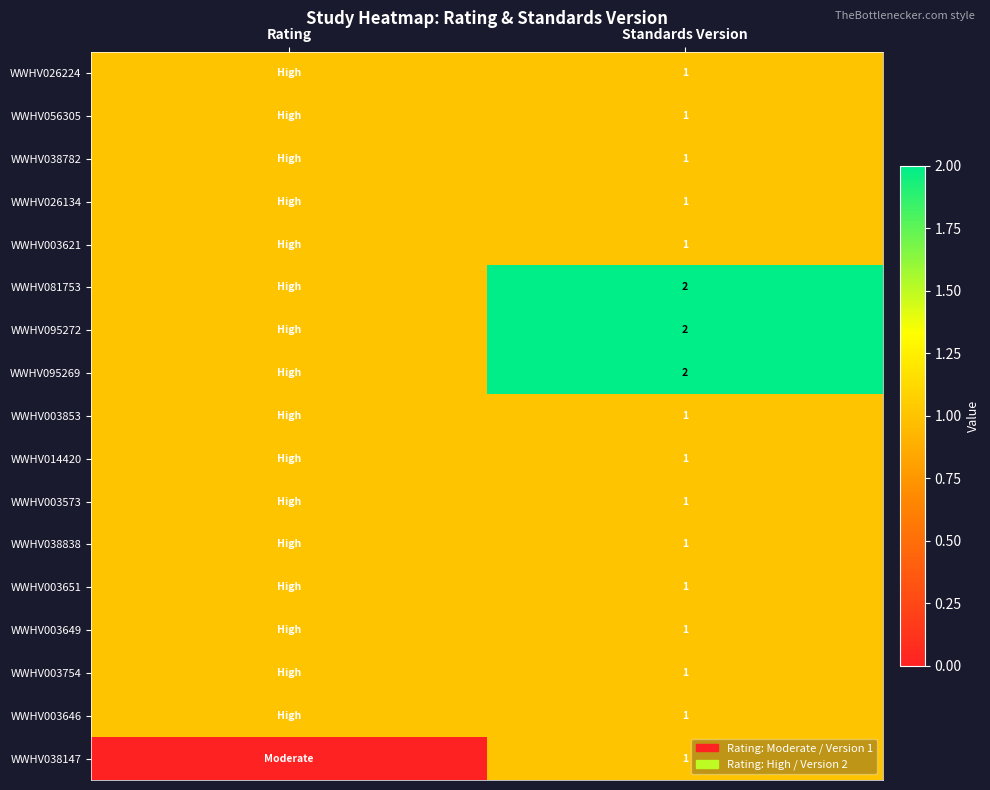

True or false: WWHV081753 has a value of 1 at Standards Version.

False